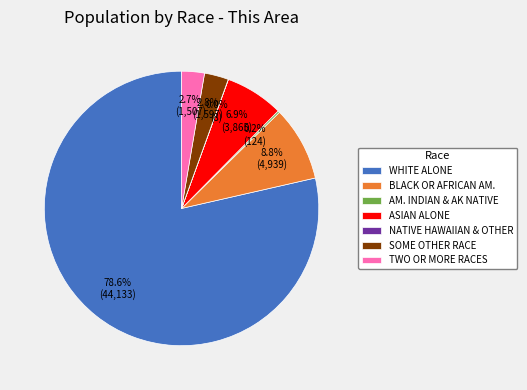

What portion of the pie excludes WHITE ALONE?

21.4%